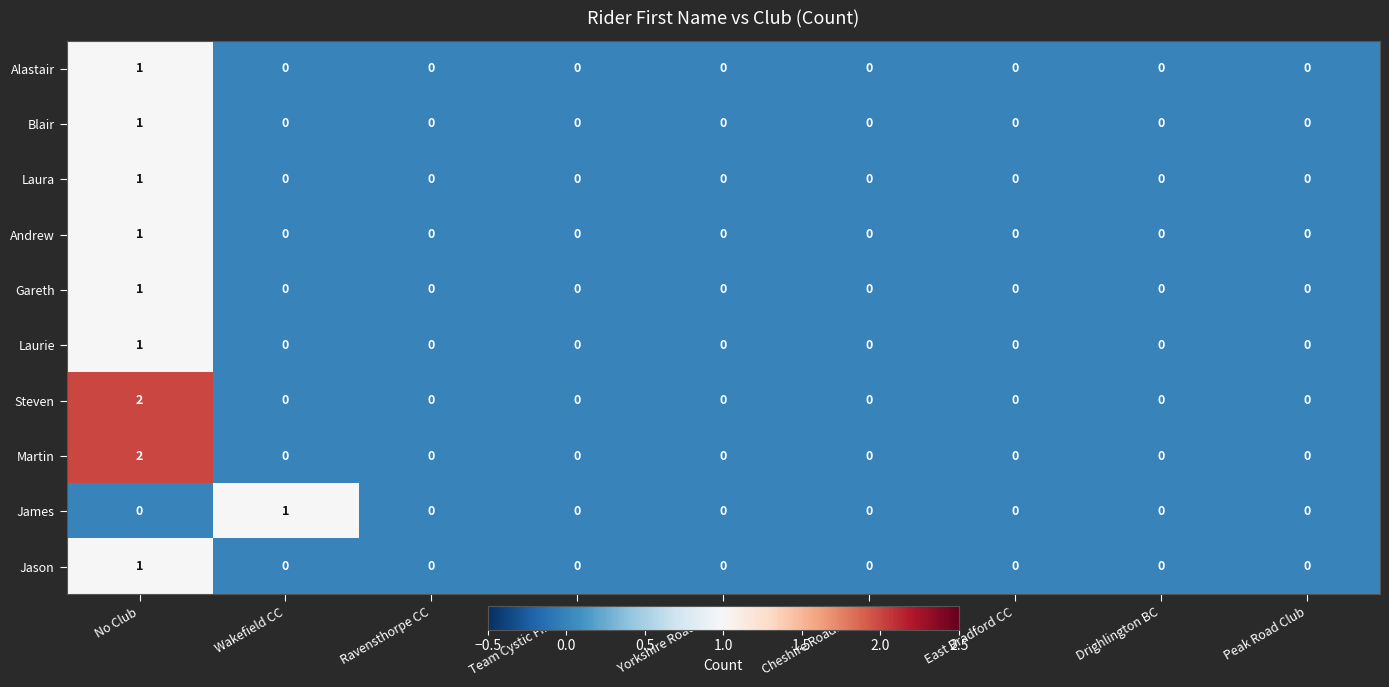

Count the Jason values in the range 0 to 1.

9